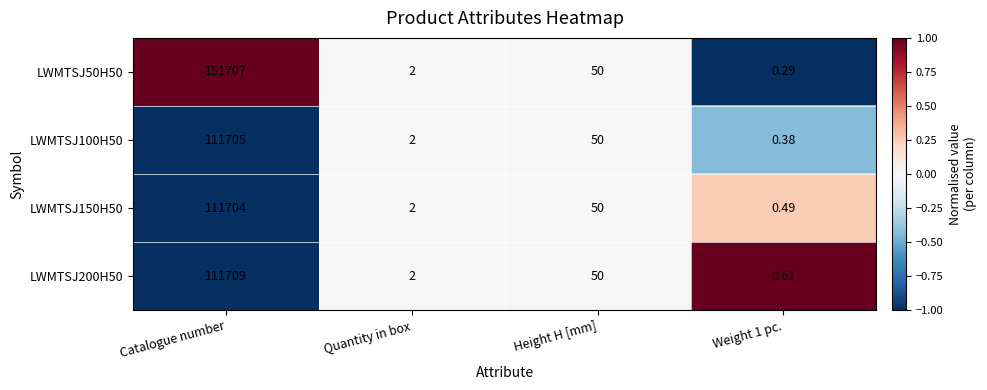

Which label corresponds to the largest value in the chart?

Catalogue number